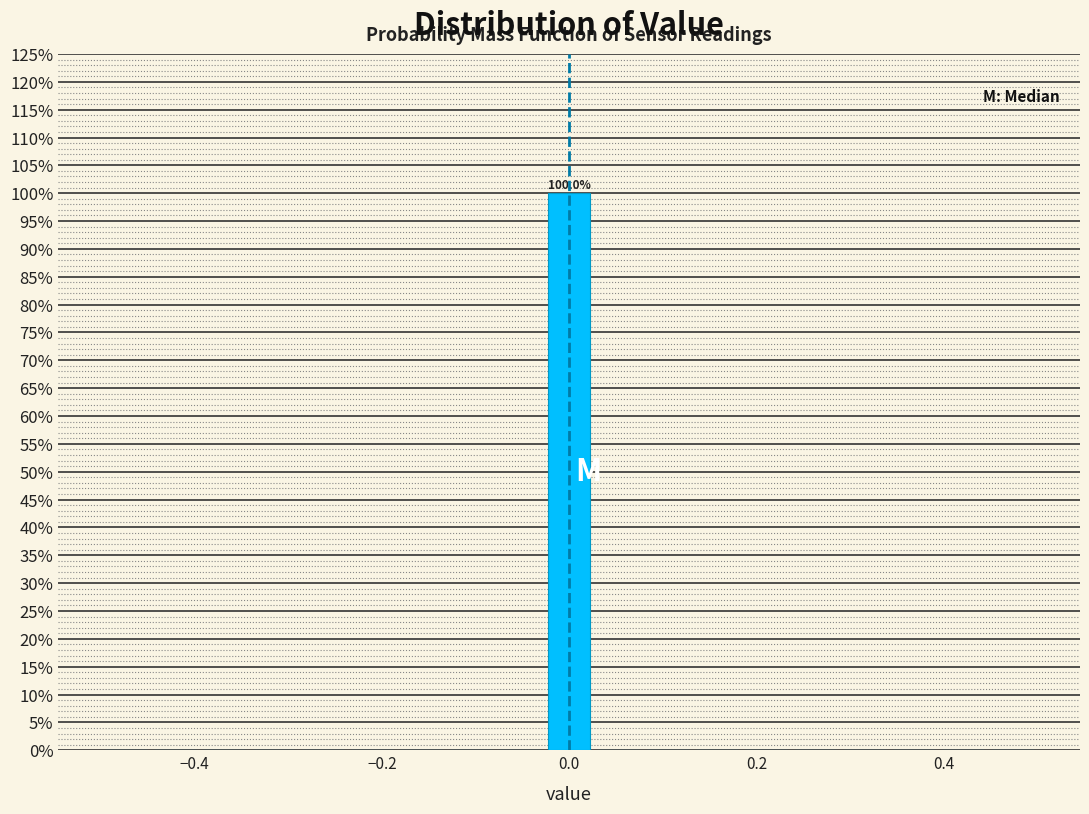

Around what value on the x-axis is the tallest bar? Give the approximate position of its centre, as read against the axis.

0.00